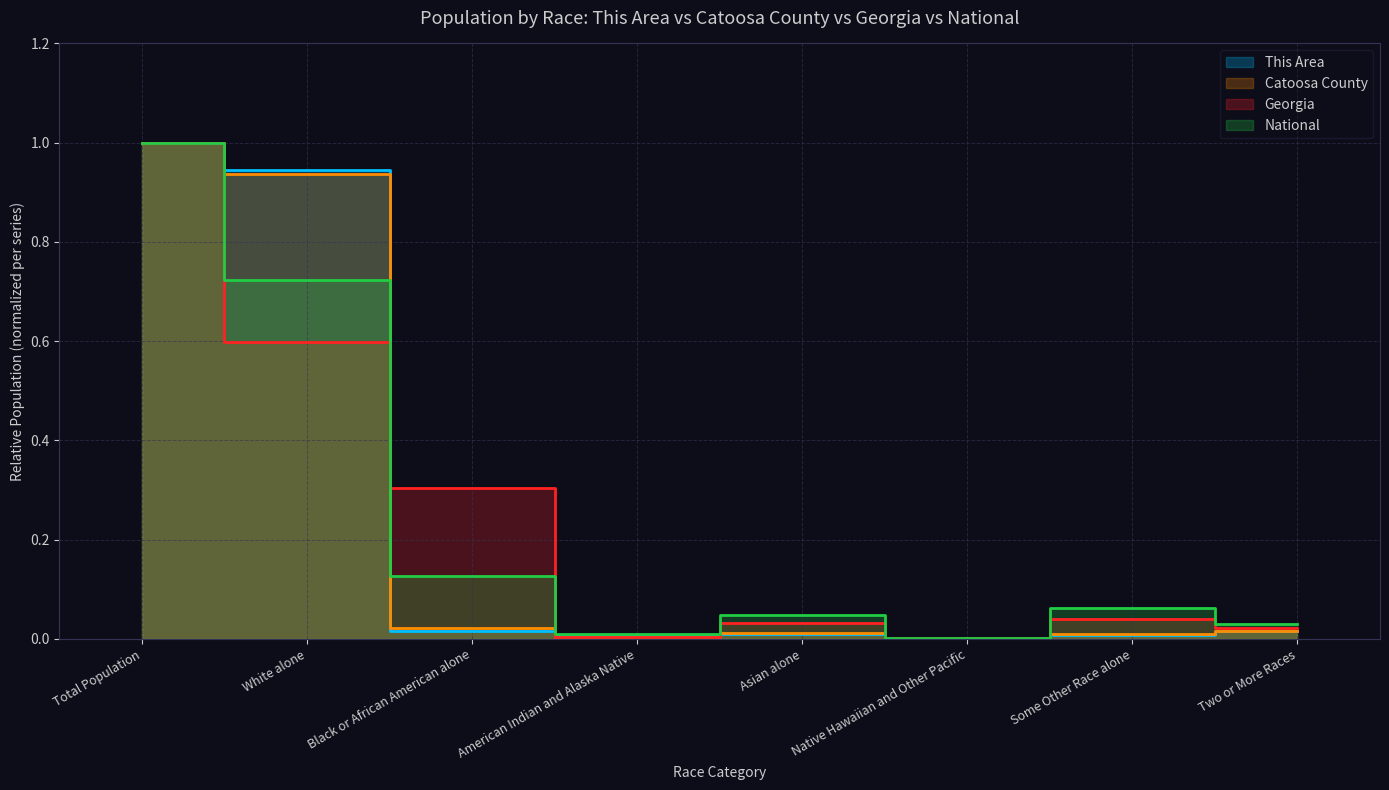

At which category is the sum across all series the highest?

Total Population